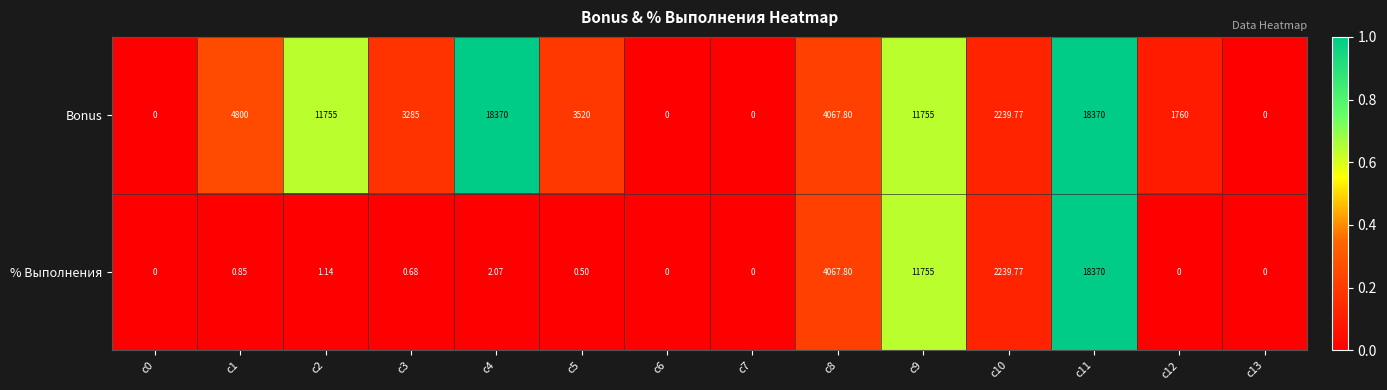

Which series has the largest total across all categories?

Bonus